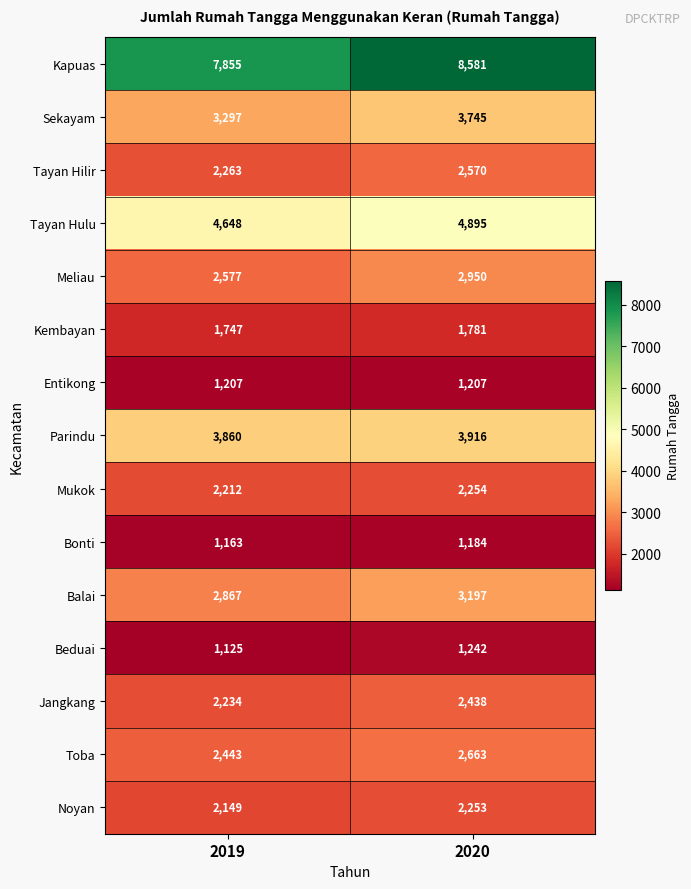

Reading left to right, list all the values displayed in this chart.

Kapuas: 2019=7855	2020=8581
Sekayam: 2019=3297	2020=3745
Tayan Hilir: 2019=2263	2020=2570
Tayan Hulu: 2019=4648	2020=4895
Meliau: 2019=2577	2020=2950
Kembayan: 2019=1747	2020=1781
Entikong: 2019=1207	2020=1207
Parindu: 2019=3860	2020=3916
Mukok: 2019=2212	2020=2254
Bonti: 2019=1163	2020=1184
Balai: 2019=2867	2020=3197
Beduai: 2019=1125	2020=1242
Jangkang: 2019=2234	2020=2438
Toba: 2019=2443	2020=2663
Noyan: 2019=2149	2020=2253